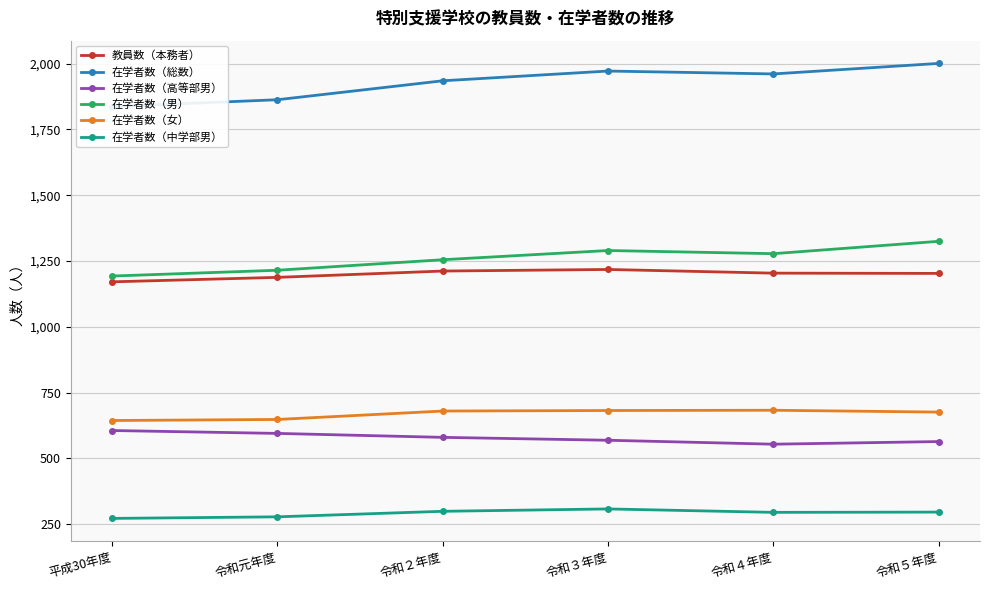

What is the sum of the 在学者数（高等部男） values at 令和３年度 and 令和元年度?

1164